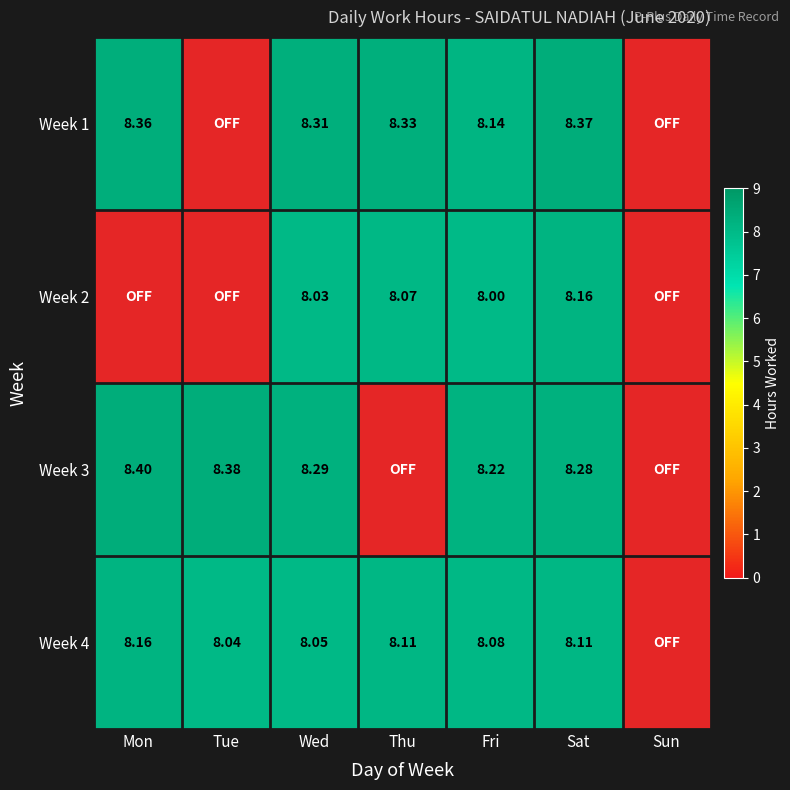

Which series has the largest range (max minus min)?

Week 3